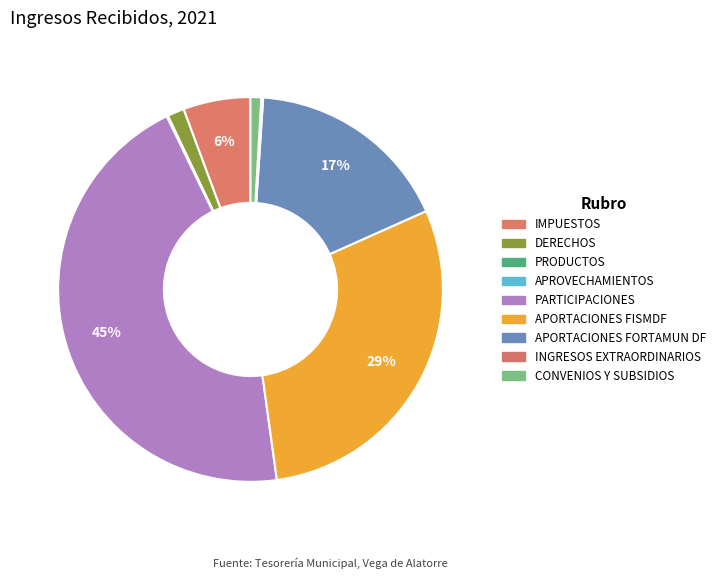

True or false: INGRESOS EXTRAORDINARIOS accounts for 0% of the total.

True